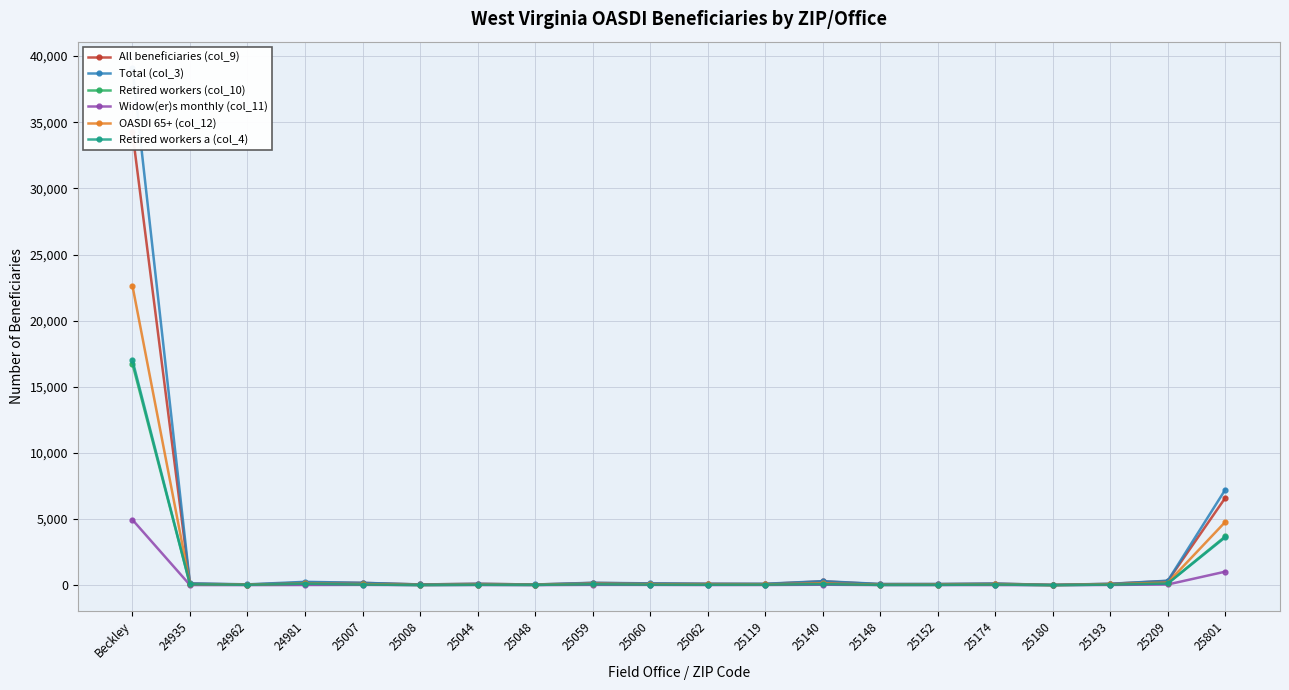

The Retired workers (col_10) series shows 21 at 25008. True or false?

False